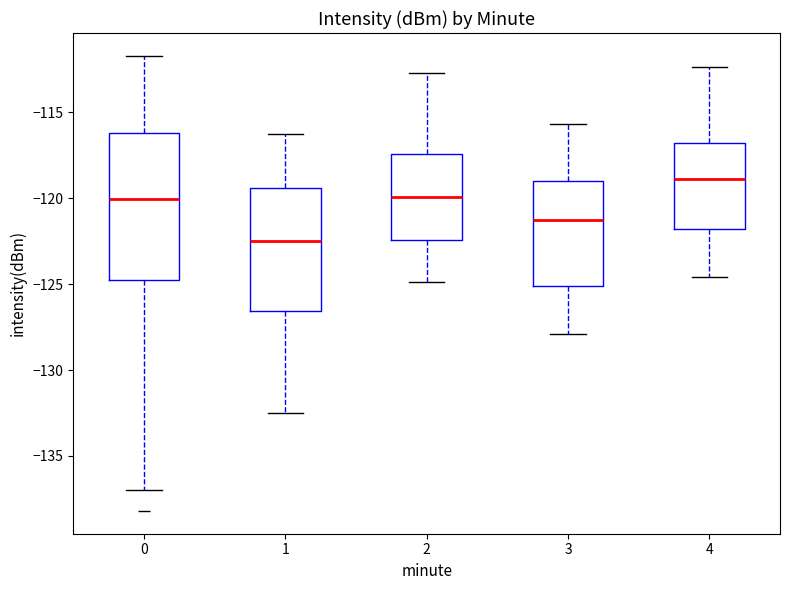

Which box has the highest median line?

4